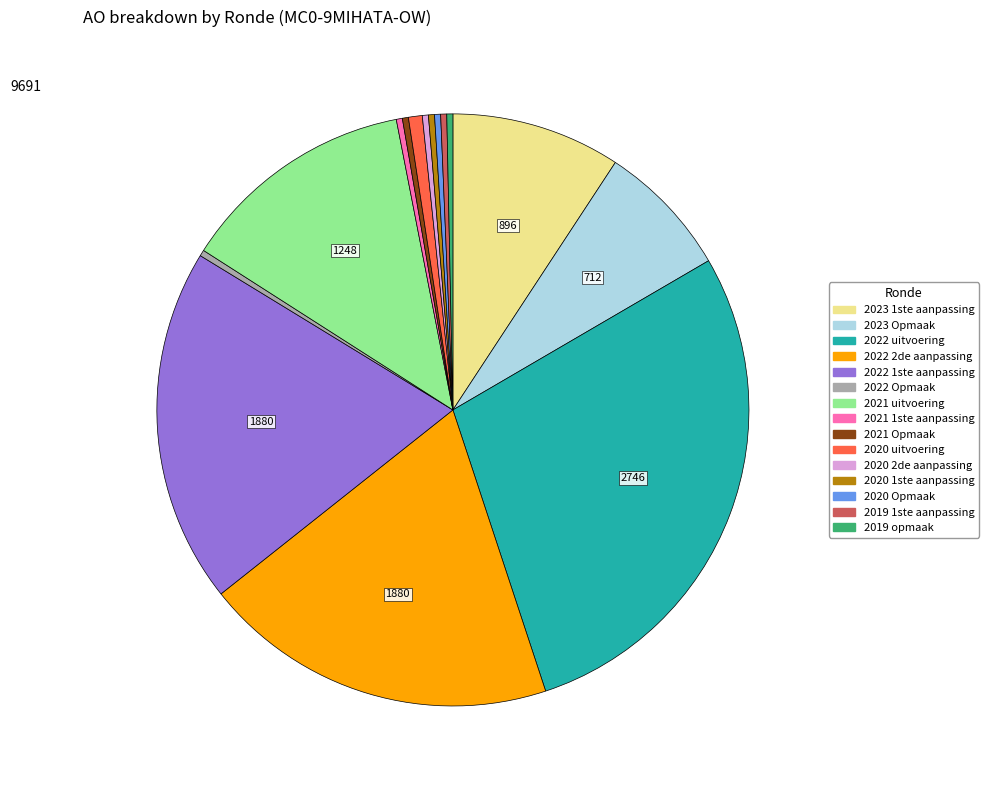

Does any single category account for the majority?

No